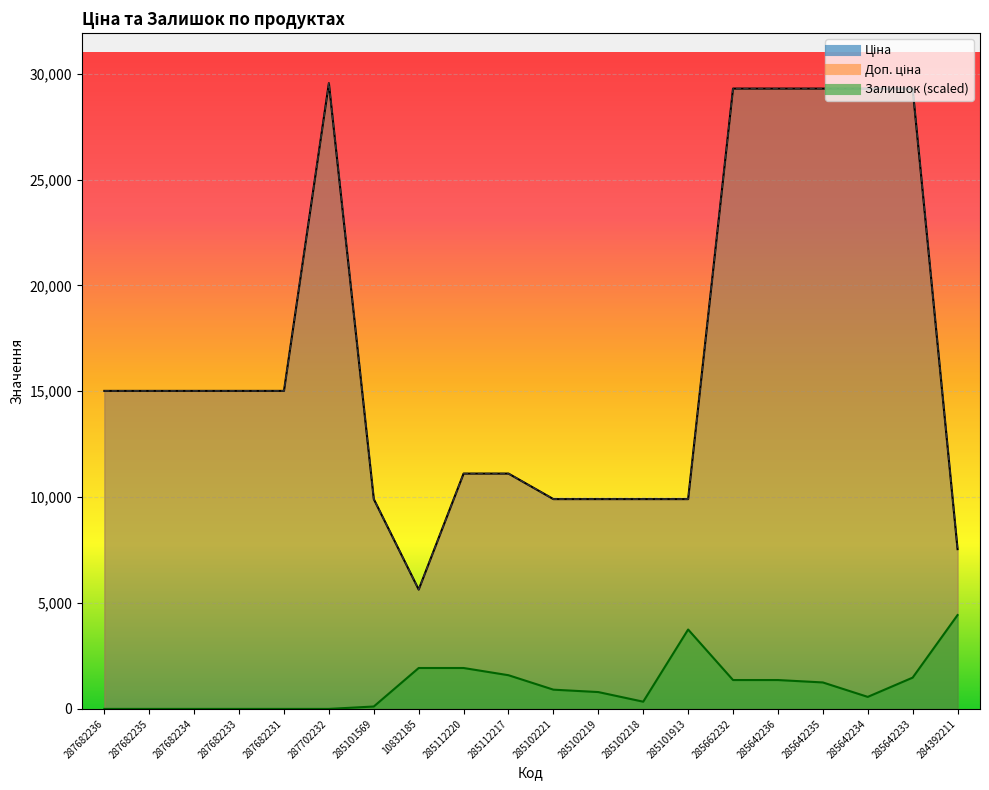

Reading left to right, extract all data points from this chart.

Ціна: 15019.2	15019.2	15019.2	15019.2	15019.2	29548.9	9908.5	5636.0	11113.6	11113.6	9908.5	9908.5	9908.5	9908.5	29294.9	29294.9	29294.9	29294.9	29294.9	7545.9
Доп. ціна: 15019.2	15019.2	15019.2	15019.2	15019.2	29548.9	9908.5	5636.0	11113.6	11113.6	9908.5	9908.5	9908.5	9908.5	29294.9	29294.9	29294.9	29294.9	29294.9	7545.9
Залишок: 0.0	0.0	0.0	0.0	0.0	0.0	113.6	1932.0	1932.0	1591.1	909.2	795.5	340.9	3750.4	1363.8	1363.8	1250.1	568.2	1477.4	4432.3